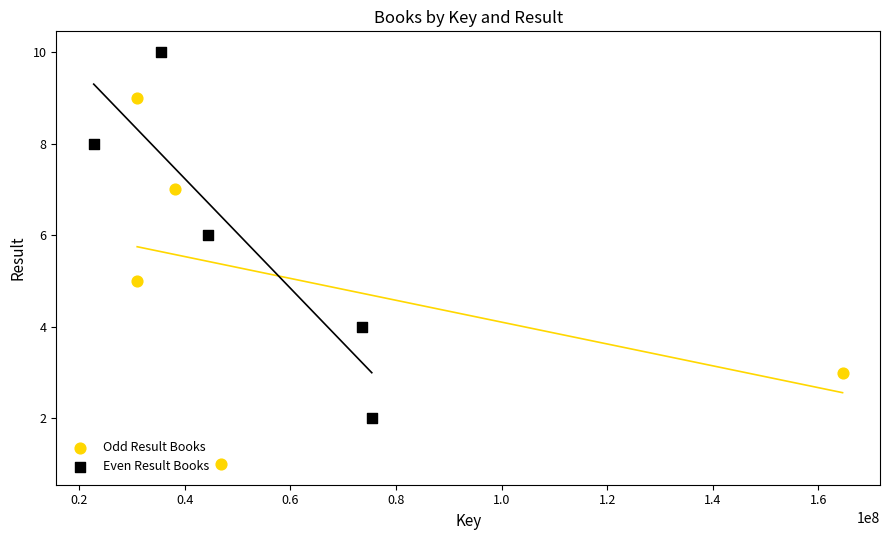

Which series contains the highest Y value?

Even Result Books